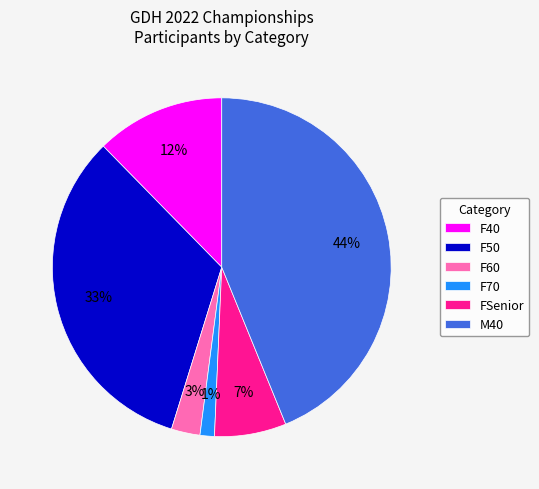

Is there a majority slice in this chart?

No